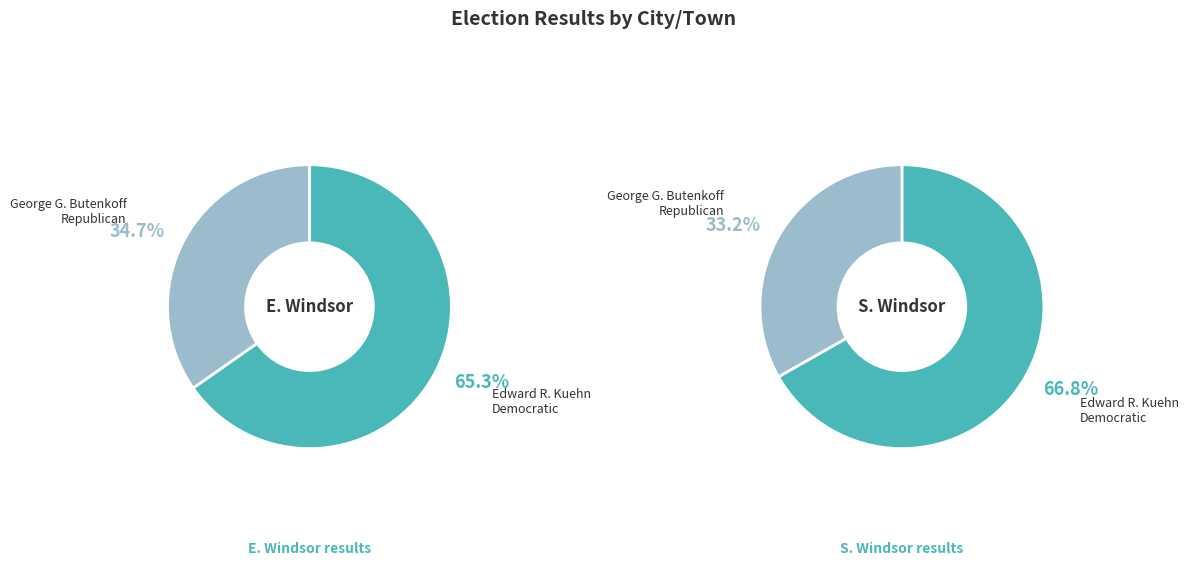

Which series has the widest spread of values?

Edward R. Kuehn Democratic